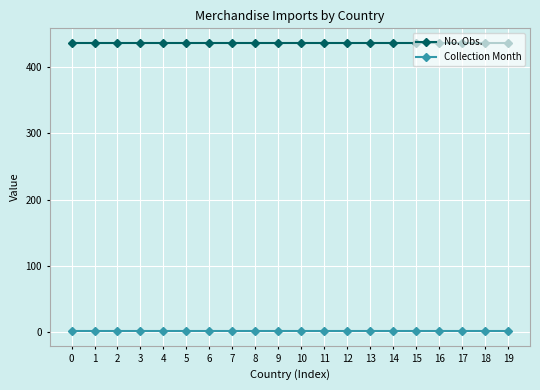

True or false: Collection Month and No. Obs. cross at least once.

False